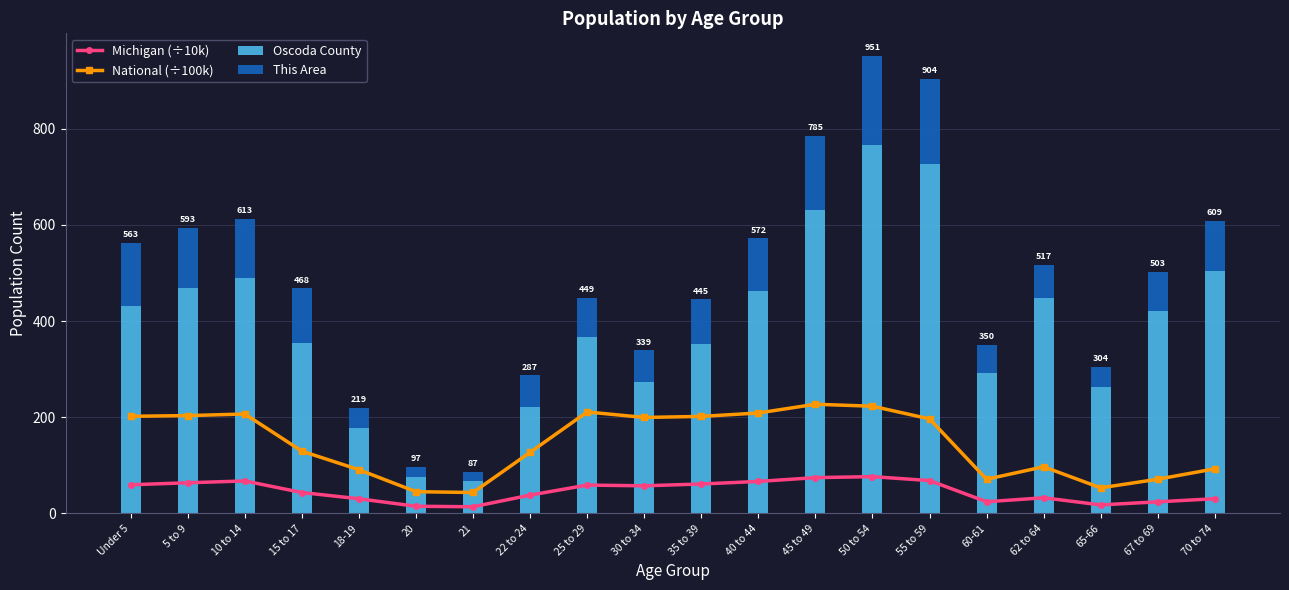

Reading right to left, extract all data points from this chart.

Michigan (÷10k): 70 to 74=30.6	67 to 69=24.1	65-66=17.7	62 to 64=32.6	60-61=24.3	55 to 59=68.3	50 to 54=76.5	45 to 49=74.5	40 to 44=66.5	35 to 39=61.2	30 to 34=57.5	25 to 29=59.0	22 to 24=38.1	21=13.8	20=14.9	18-19=30.5	15 to 17=43.5	10 to 14=67.5	5 to 9=63.8	Under 5=59.6
National (÷100k): 70 to 74=92.8	67 to 69=71.2	65-66=53.2	62 to 64=97.0	60-61=71.1	55 to 59=196.6	50 to 54=223.0	45 to 49=227.1	40 to 44=208.9	35 to 39=201.8	30 to 34=199.6	25 to 29=211.0	22 to 24=127.1	21=43.5	20=45.2	18-19=90.9	15 to 17=129.5	10 to 14=206.8	5 to 9=203.5	Under 5=202.0
Oscoda County: 70 to 74=505.0	67 to 69=421.0	65-66=263.0	62 to 64=449.0	60-61=292.0	55 to 59=726.0	50 to 54=766.0	45 to 49=632.0	40 to 44=462.0	35 to 39=353.0	30 to 34=274.0	25 to 29=367.0	22 to 24=222.0	21=68.0	20=75.0	18-19=177.0	15 to 17=354.0	10 to 14=489.0	5 to 9=469.0	Under 5=431.0
This Area: 70 to 74=104.0	67 to 69=82.0	65-66=41.0	62 to 64=68.0	60-61=58.0	55 to 59=178.0	50 to 54=185.0	45 to 49=153.0	40 to 44=110.0	35 to 39=92.0	30 to 34=65.0	25 to 29=82.0	22 to 24=65.0	21=19.0	20=22.0	18-19=42.0	15 to 17=114.0	10 to 14=124.0	5 to 9=124.0	Under 5=132.0